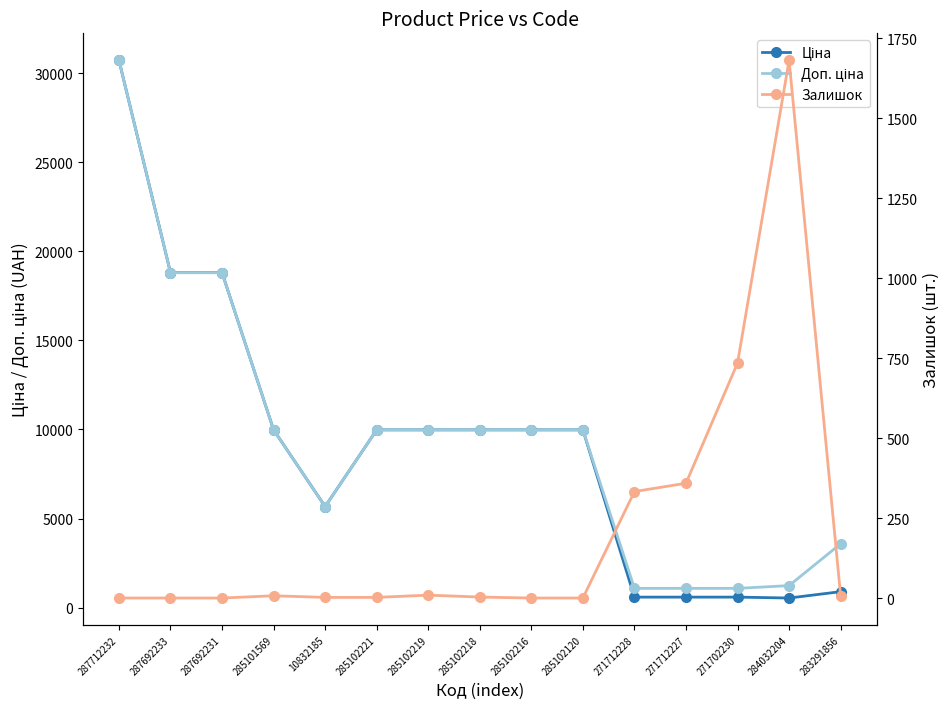

How many series are shown in this chart?

3